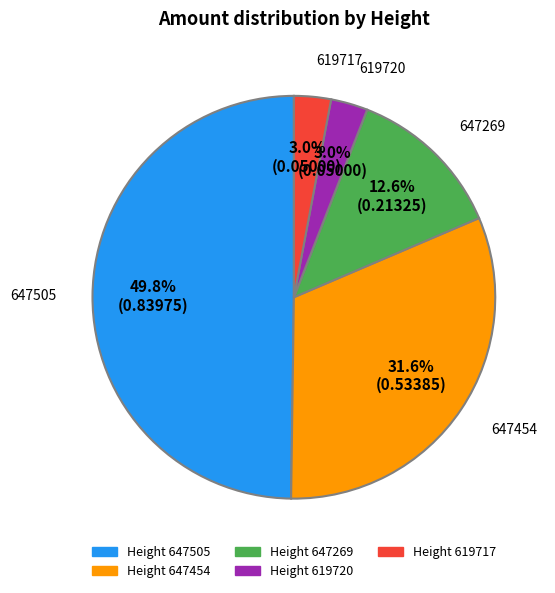

Does Height 619717 account for over 50% of the chart?

No